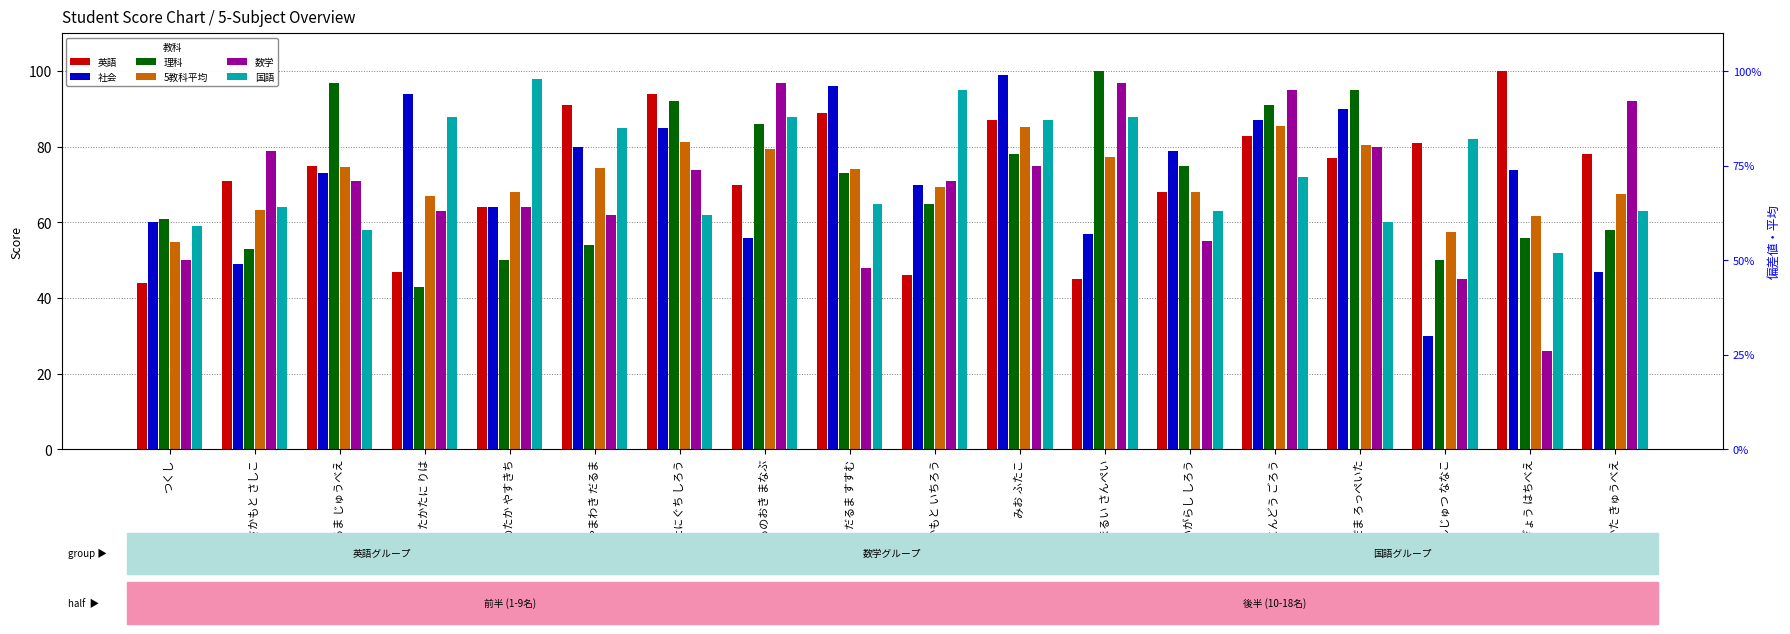

Reading right to left, extract all data points from this chart.

英語: くにかた きゅうべえ=78.0	にんぎょう はちべえ=100.0	どくしんじゅつ ななこ=81.0	こだま ろっぺいた=77.0	こんどう ごろう=83.0	いがらし しろう=68.0	まるい さんぺい=45.0	みお ふたこ=87.0	さかもと いちろう=46.0	だるま すすむ=89.0	ものおき まなぶ=70.0	たにぐち しろう=94.0	やまわき だるま=91.0	ものたか やすきち=64.0	たかたに りは=47.0	だるま じゅうべえ=75.0	さかもと さしこ=71.0	つくし=44.0
社会: くにかた きゅうべえ=47.0	にんぎょう はちべえ=74.0	どくしんじゅつ ななこ=30.0	こだま ろっぺいた=90.0	こんどう ごろう=87.0	いがらし しろう=79.0	まるい さんぺい=57.0	みお ふたこ=99.0	さかもと いちろう=70.0	だるま すすむ=96.0	ものおき まなぶ=56.0	たにぐち しろう=85.0	やまわき だるま=80.0	ものたか やすきち=64.0	たかたに りは=94.0	だるま じゅうべえ=73.0	さかもと さしこ=49.0	つくし=60.0
理科: くにかた きゅうべえ=58.0	にんぎょう はちべえ=56.0	どくしんじゅつ ななこ=50.0	こだま ろっぺいた=95.0	こんどう ごろう=91.0	いがらし しろう=75.0	まるい さんぺい=100.0	みお ふたこ=78.0	さかもと いちろう=65.0	だるま すすむ=73.0	ものおき まなぶ=86.0	たにぐち しろう=92.0	やまわき だるま=54.0	ものたか やすきち=50.0	たかたに りは=43.0	だるま じゅうべえ=97.0	さかもと さしこ=53.0	つくし=61.0
5教科平均: くにかた きゅうべえ=67.6	にんぎょう はちべえ=61.6	どくしんじゅつ ななこ=57.6	こだま ろっぺいた=80.4	こんどう ごろう=85.6	いがらし しろう=68.0	まるい さんぺい=77.4	みお ふたこ=85.2	さかもと いちろう=69.4	だるま すすむ=74.2	ものおき まなぶ=79.4	たにぐち しろう=81.4	やまわき だるま=74.4	ものたか やすきち=68.0	たかたに りは=67.0	だるま じゅうべえ=74.8	さかもと さしこ=63.2	つくし=54.8
数学: くにかた きゅうべえ=92.0	にんぎょう はちべえ=26.0	どくしんじゅつ ななこ=45.0	こだま ろっぺいた=80.0	こんどう ごろう=95.0	いがらし しろう=55.0	まるい さんぺい=97.0	みお ふたこ=75.0	さかもと いちろう=71.0	だるま すすむ=48.0	ものおき まなぶ=97.0	たにぐち しろう=74.0	やまわき だるま=62.0	ものたか やすきち=64.0	たかたに りは=63.0	だるま じゅうべえ=71.0	さかもと さしこ=79.0	つくし=50.0
国語: くにかた きゅうべえ=63.0	にんぎょう はちべえ=52.0	どくしんじゅつ ななこ=82.0	こだま ろっぺいた=60.0	こんどう ごろう=72.0	いがらし しろう=63.0	まるい さんぺい=88.0	みお ふたこ=87.0	さかもと いちろう=95.0	だるま すすむ=65.0	ものおき まなぶ=88.0	たにぐち しろう=62.0	やまわき だるま=85.0	ものたか やすきち=98.0	たかたに りは=88.0	だるま じゅうべえ=58.0	さかもと さしこ=64.0	つくし=59.0